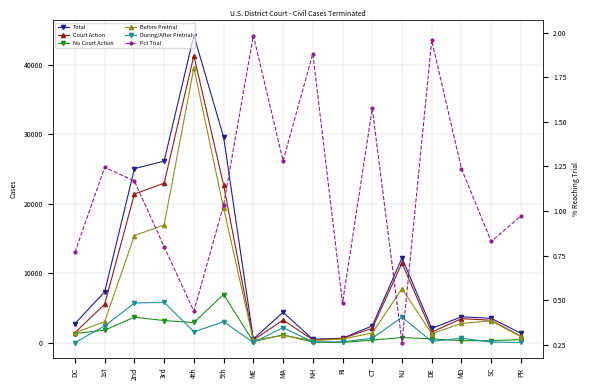

The value of Court Action at 2nd is 21414.0. True or false?

True